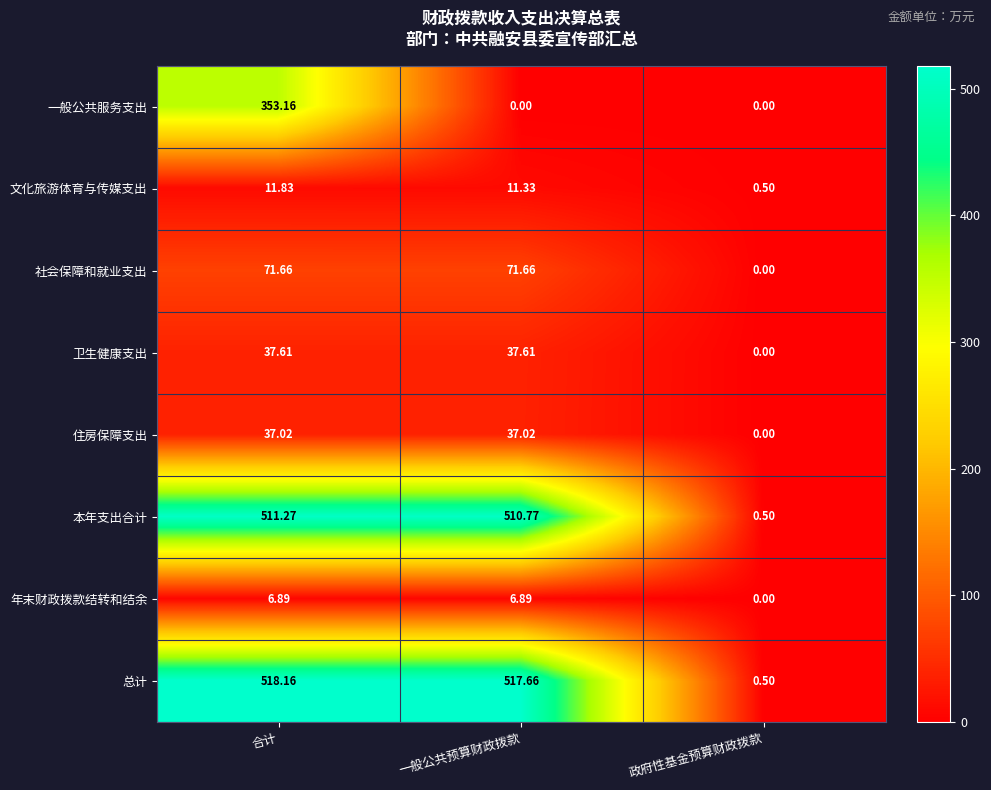

Rank the series at 合计 from highest to lowest value.

总计, 本年支出合计, 一般公共服务支出, 社会保障和就业支出, 卫生健康支出, 住房保障支出, 文化旅游体育与传媒支出, 年末财政拨款结转和结余